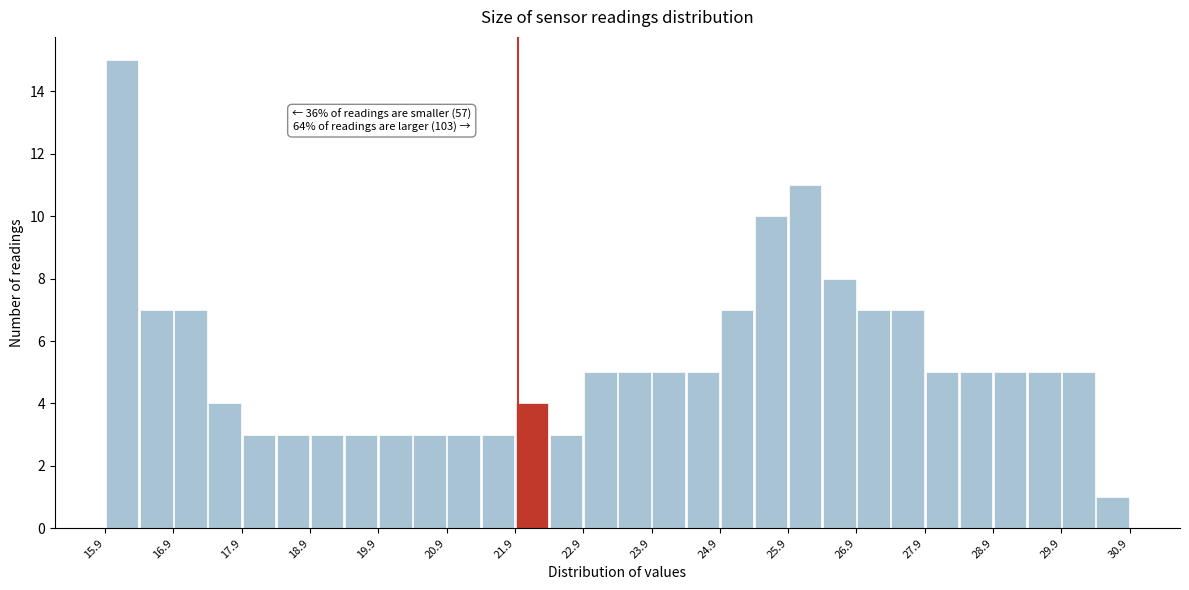

Over which range of the x-axis is the bar tallest?

15.95 to 16.45